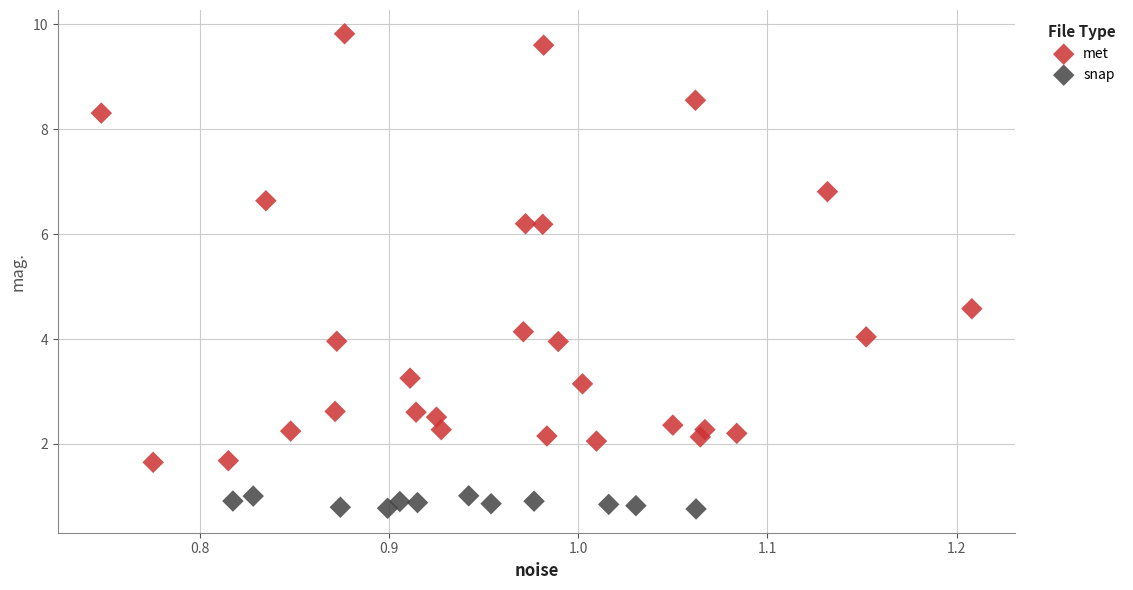

Which series contains the lowest Y value?

snap